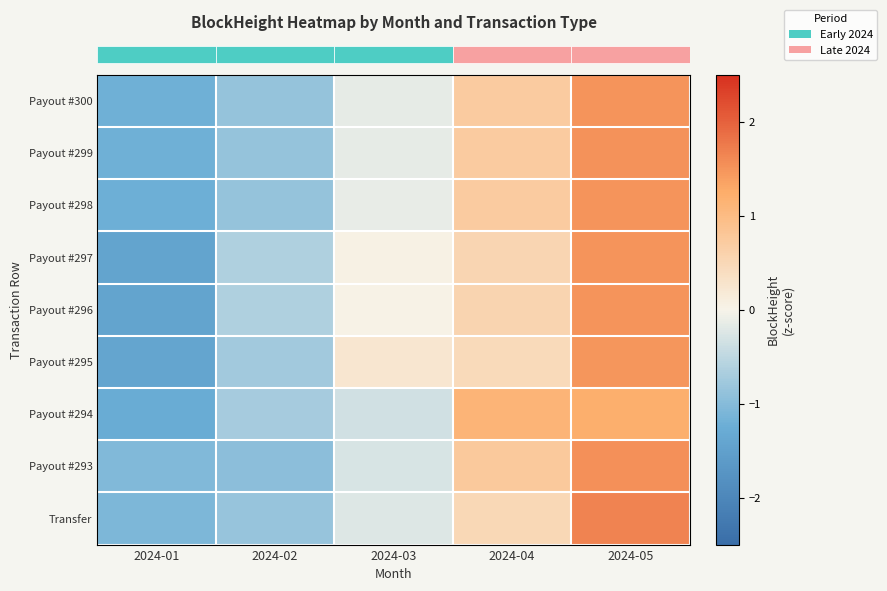

What is the smallest value displayed?

-1.4